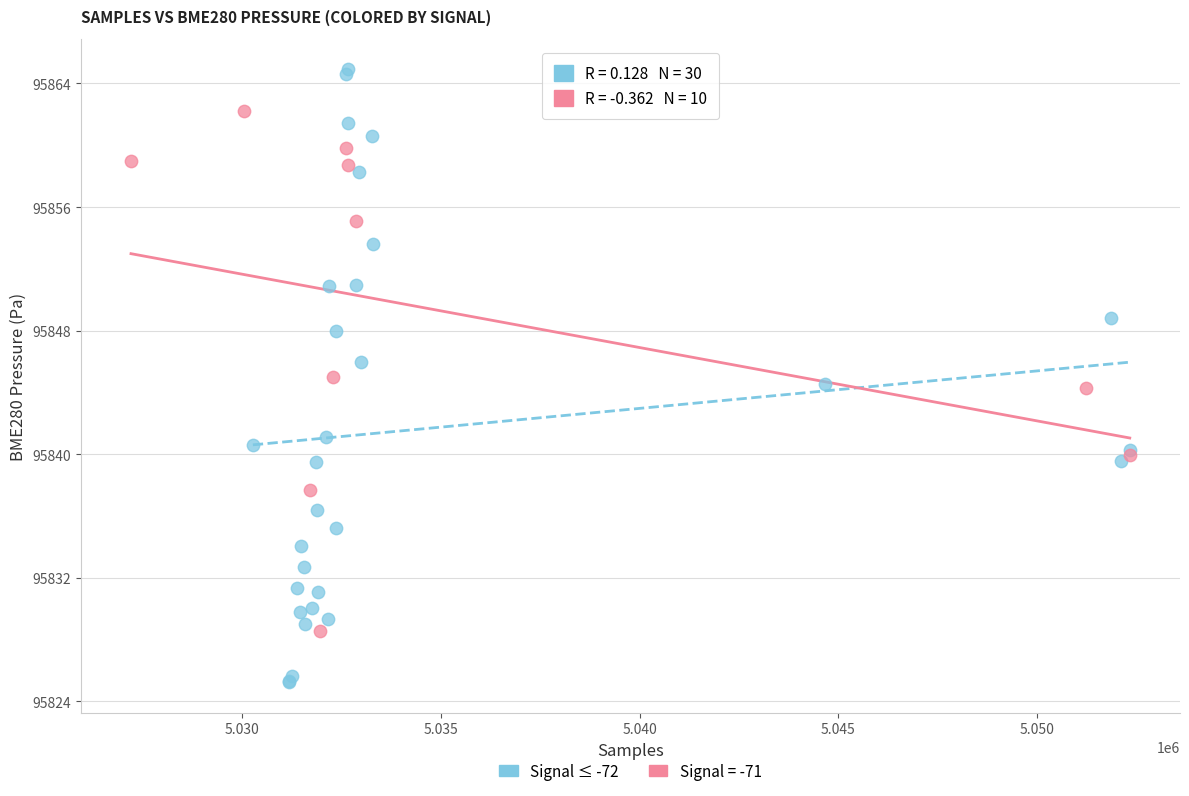

Which series has the largest Y range (max minus min)?

Signal ≤ -72